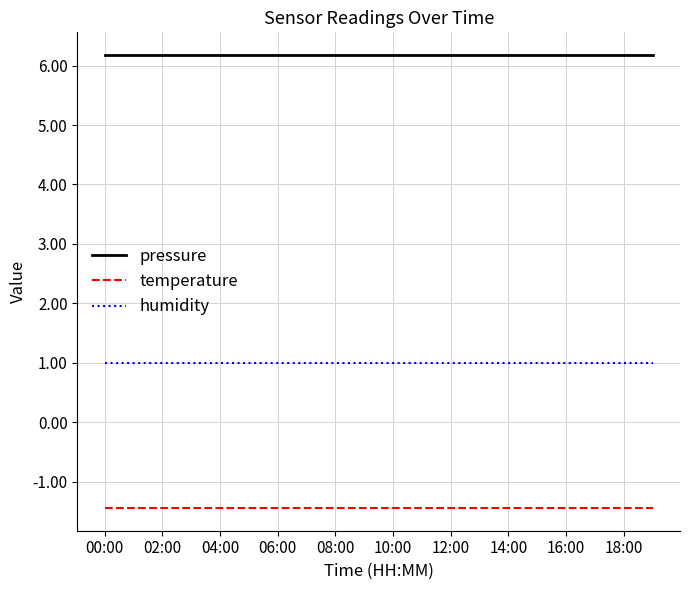

List the series in order of their peak value, highest first.

pressure, humidity, temperature